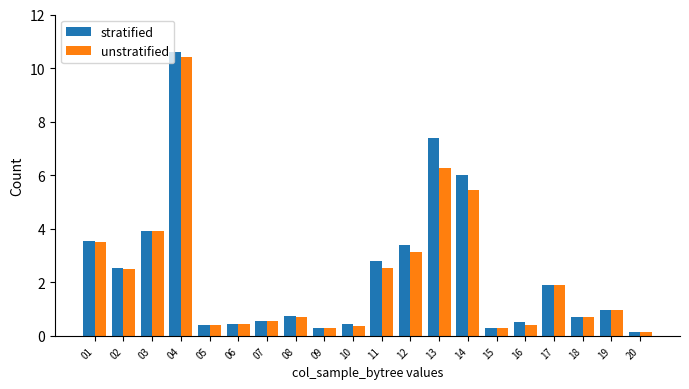

How many bars are there in total?

40